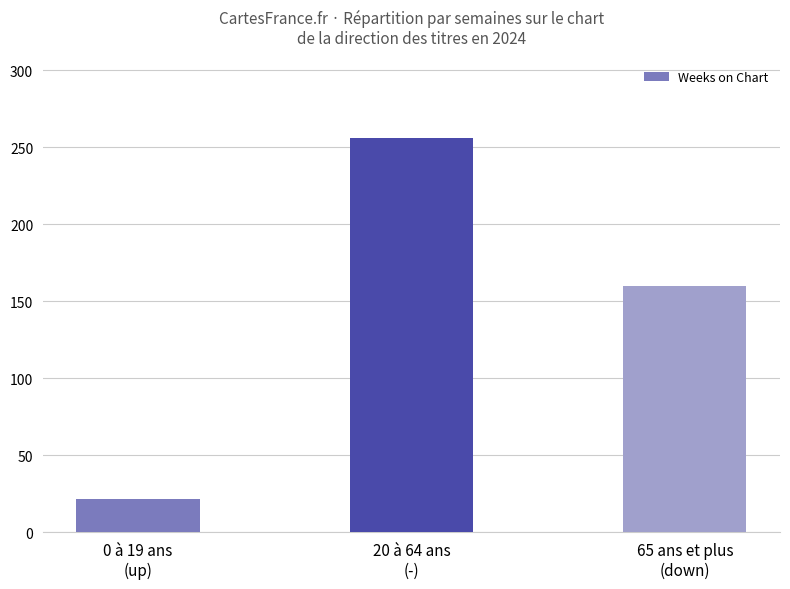

Reading left to right, transcribe all the data shown in this chart.

0 à 19 ans
(up)=22	20 à 64 ans
(-)=256	65 ans et plus
(down)=160